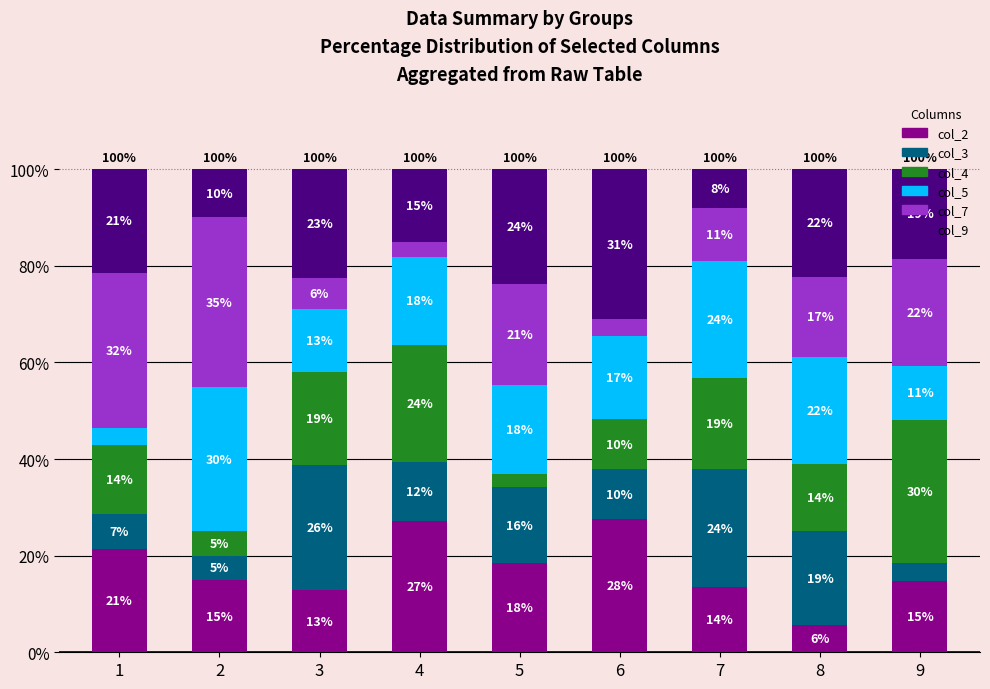

How many bars are there in total?

9